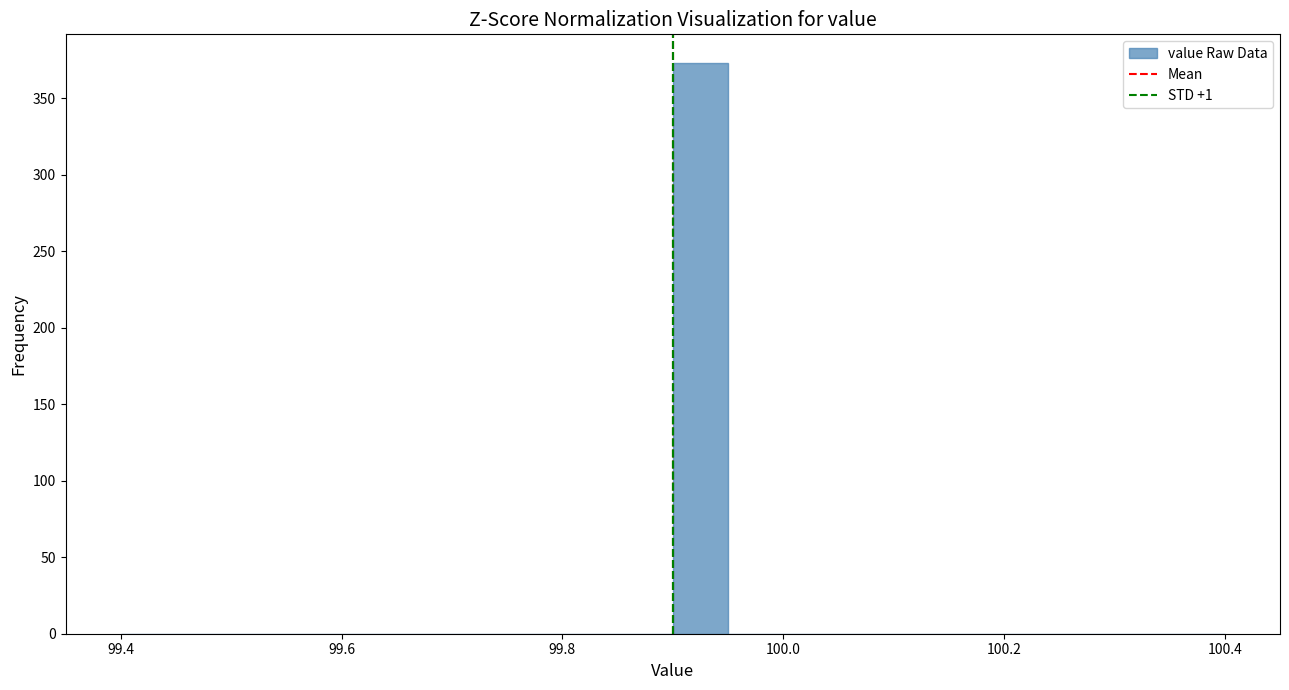

Read against the x-axis, roughly where is the centre of the tallest bar?

99.92